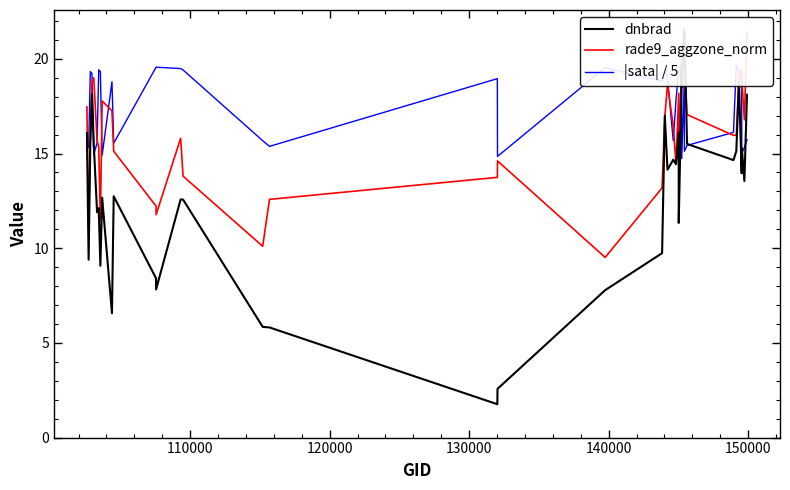

Which series ends up on top after the final intersection of rade9_aggzone_norm and dnbrad?

rade9_aggzone_norm